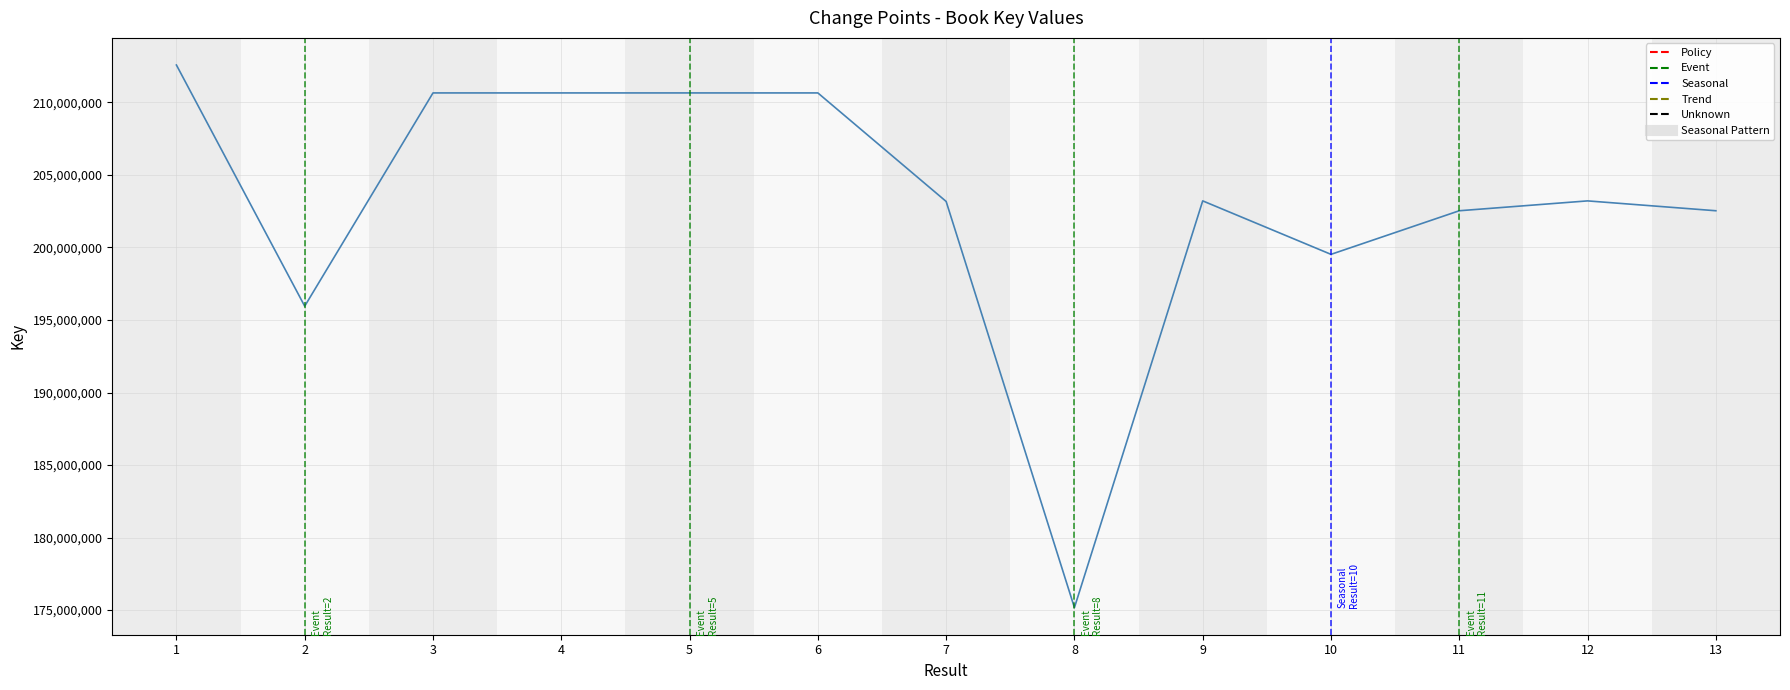

The value at 10 is 289350631. True or false?

False